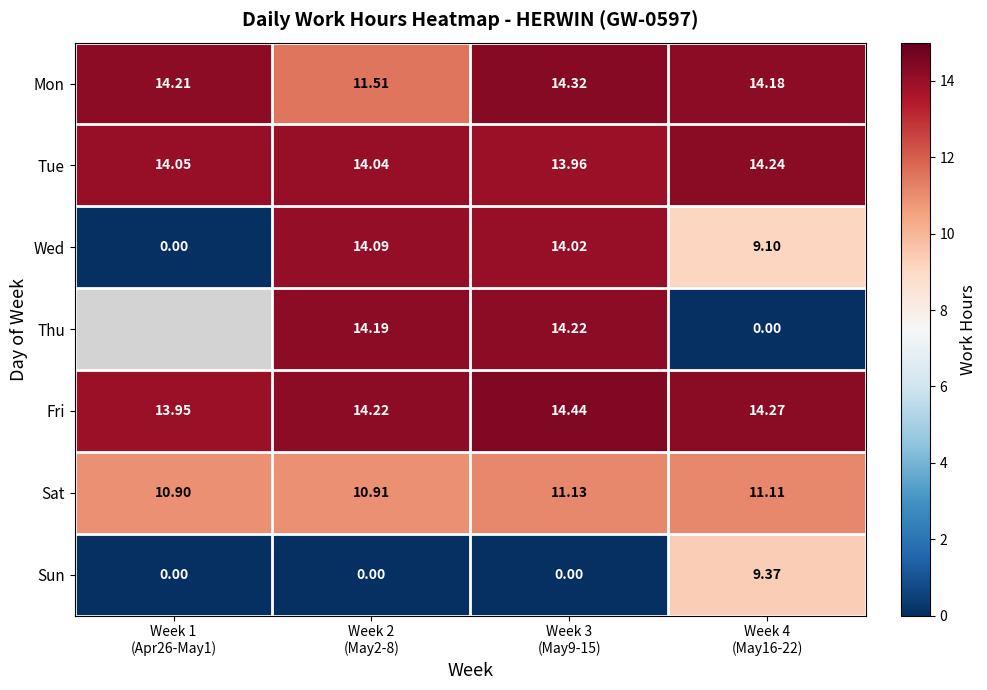

How many Sat values are between 10 and 11?

2